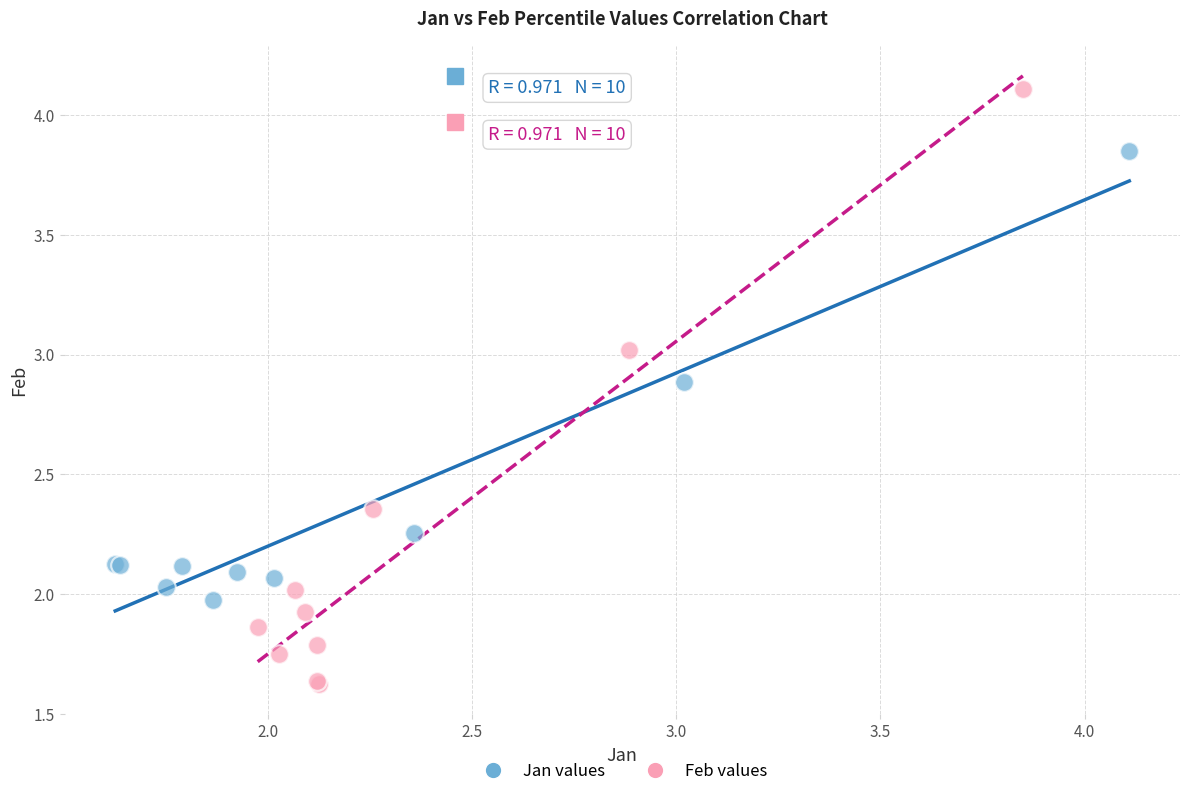

Which series has the largest Y range (max minus min)?

Feb values